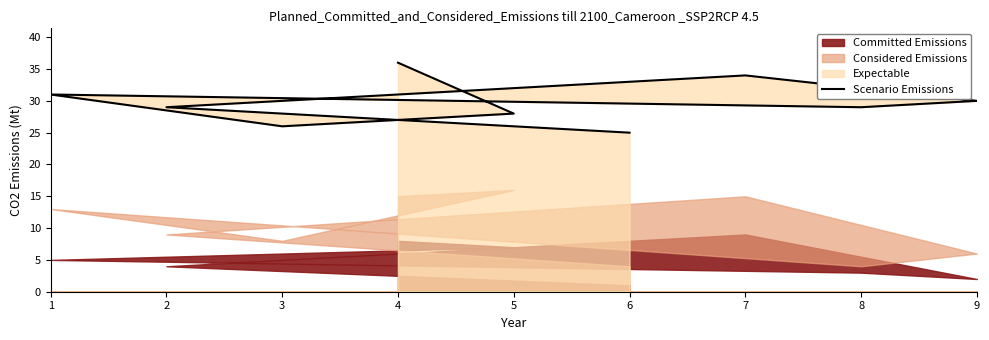

Is it true that the value at 2 is 29?

True